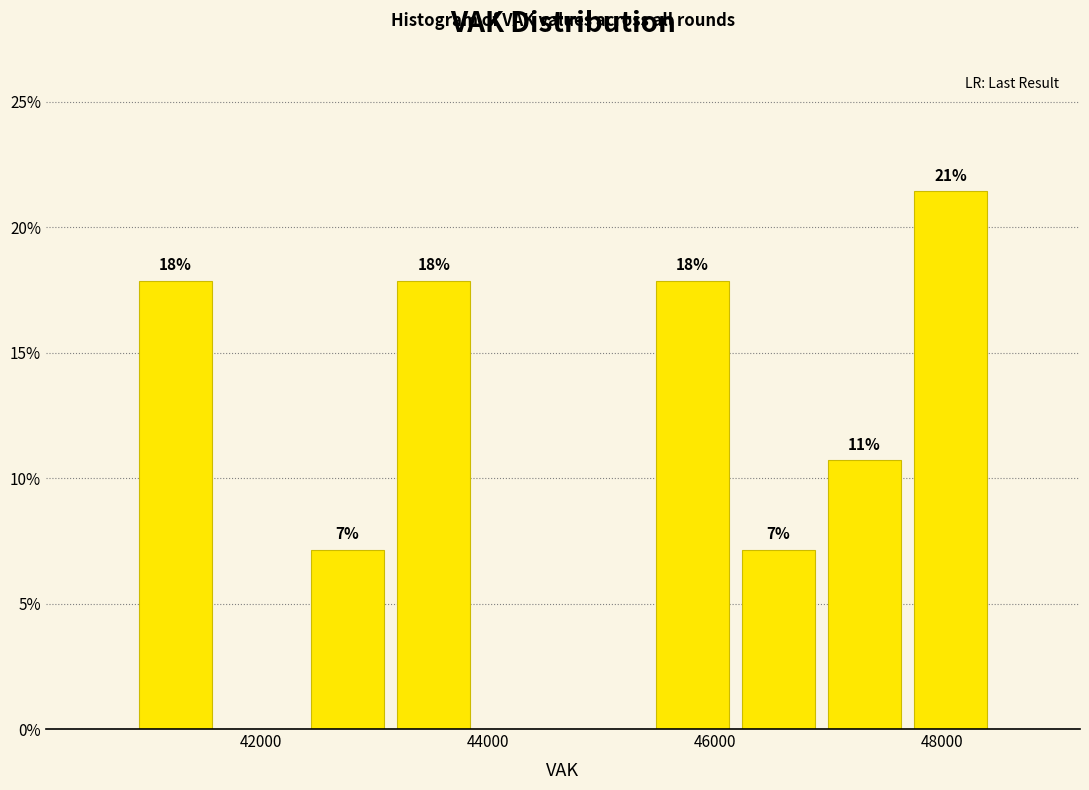

Around what value on the x-axis is the tallest bar? Give the approximate position of its centre, as read against the axis.

48000